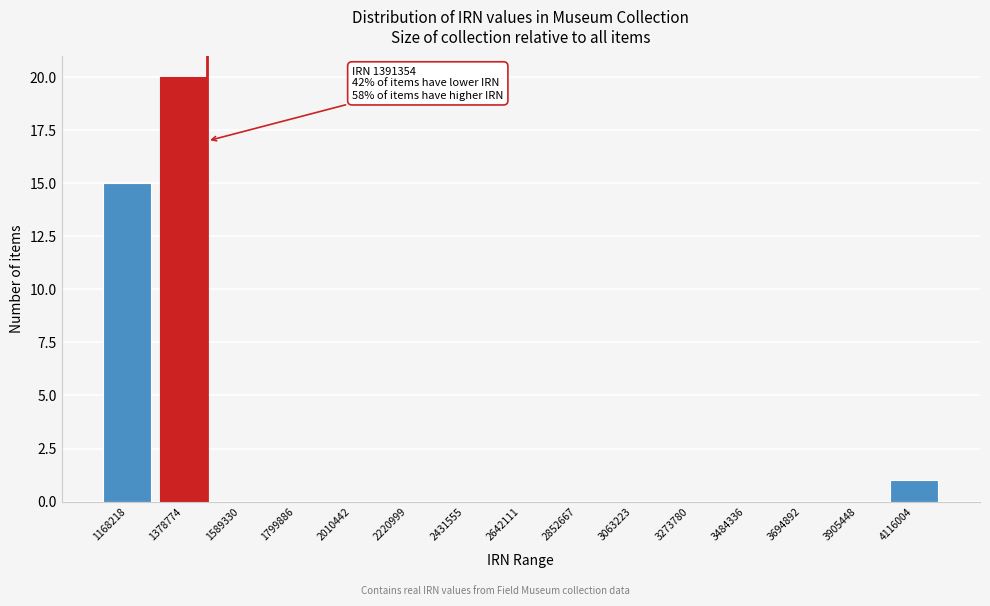

What is the sum of all values?

36